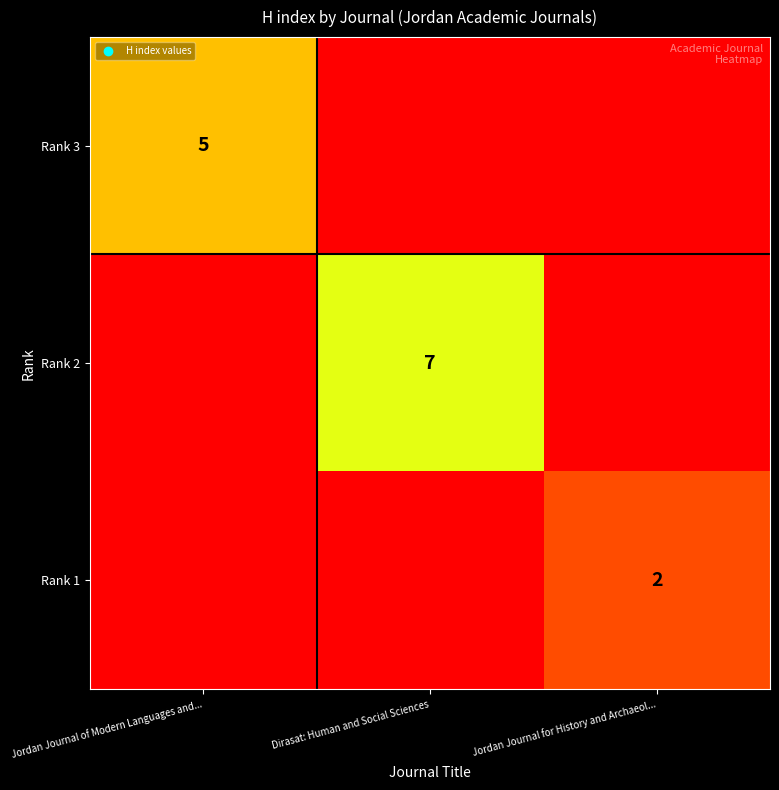

The value of Rank 2 at Dirasat: Human and Social Sciences is 9. True or false?

False